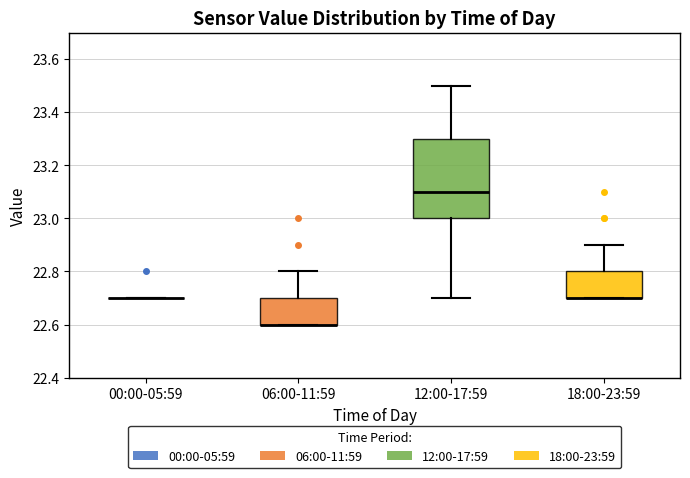

Reading left to right, read every box against the y-axis: the position of its median line, the range the box covers, and the ends of its whiskers. The values are not printed on the chart, so give them approximately, as read against the axis.

00:00-05:59: box collapsed to a line at 22.7, whiskers 22.7 to 22.7
06:00-11:59: median 22.6 (drawn on the box's lower edge), box 22.6 to 22.7, whiskers 22.6 to 22.8
12:00-17:59: median 23.1, box 23.0 to 23.3, whiskers 22.7 to 23.5
18:00-23:59: median 22.7 (drawn on the box's lower edge), box 22.7 to 22.8, whiskers 22.7 to 22.9